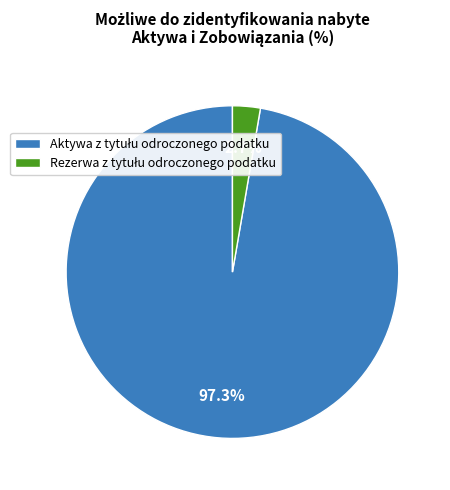

How many segments does this pie chart have?

2